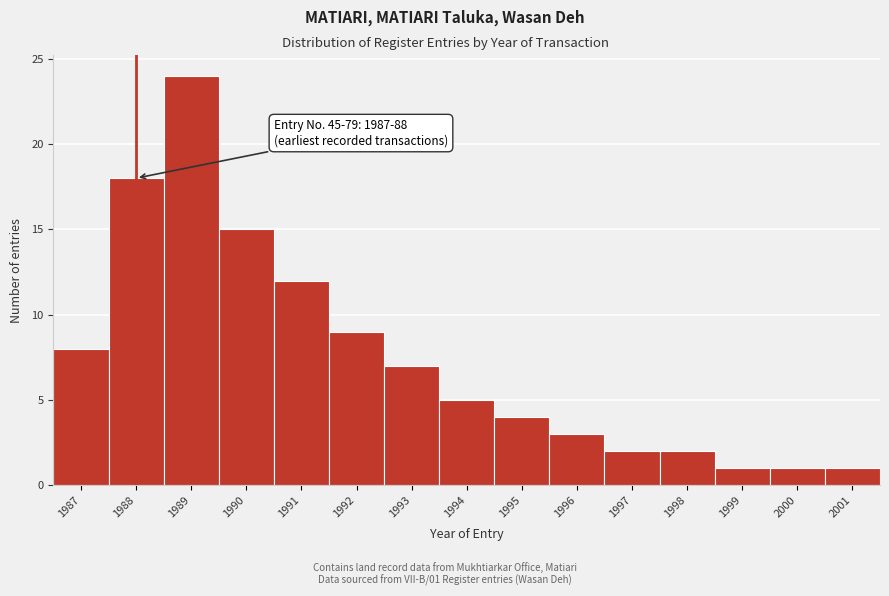

Reading right to left, transcribe all the data shown in this chart.

2001=1	2000=1	1999=1	1998=2	1997=2	1996=3	1995=4	1994=5	1993=7	1992=9	1991=12	1990=15	1989=24	1988=18	1987=8